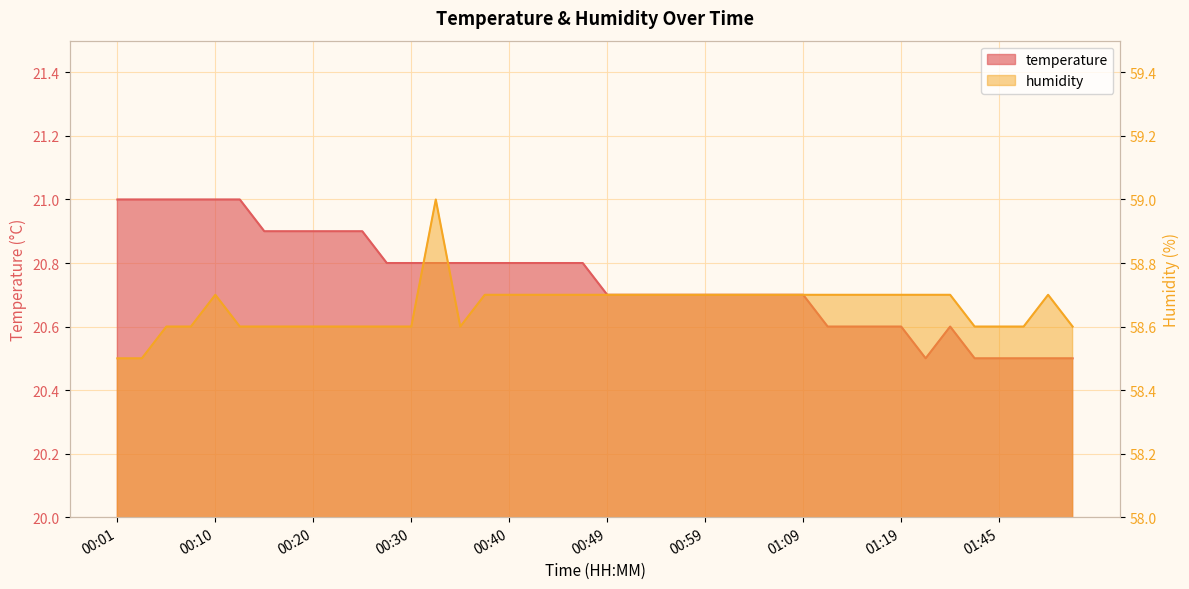

List the series in order of their peak value, highest first.

humidity, temperature